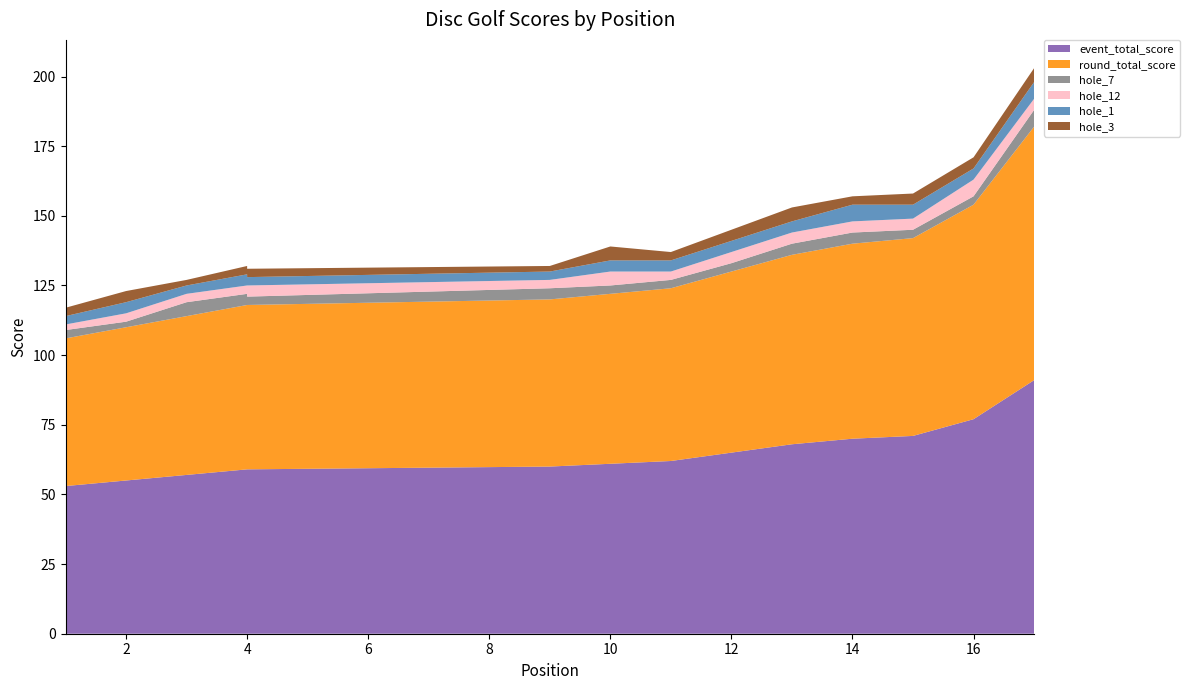

Reading right to left, list all the values displayed in this chart.

event_total_score: 91	77	71	70	68	65	62	61	60	59	59	59	59	59	57	55	53
round_total_score: 91	77	71	70	68	65	62	61	60	59	59	59	59	59	57	55	53
hole_7: 6	3	3	4	4	3	3	3	4	3	3	6	3	4	5	2	3
hole_12: 4	6	4	4	4	4	3	5	3	4	3	3	2	3	3	3	2
hole_1: 6	4	5	6	4	4	4	4	3	3	4	4	3	4	3	4	3
hole_3: 5	4	4	3	5	4	3	5	2	3	3	3	3	3	2	4	3